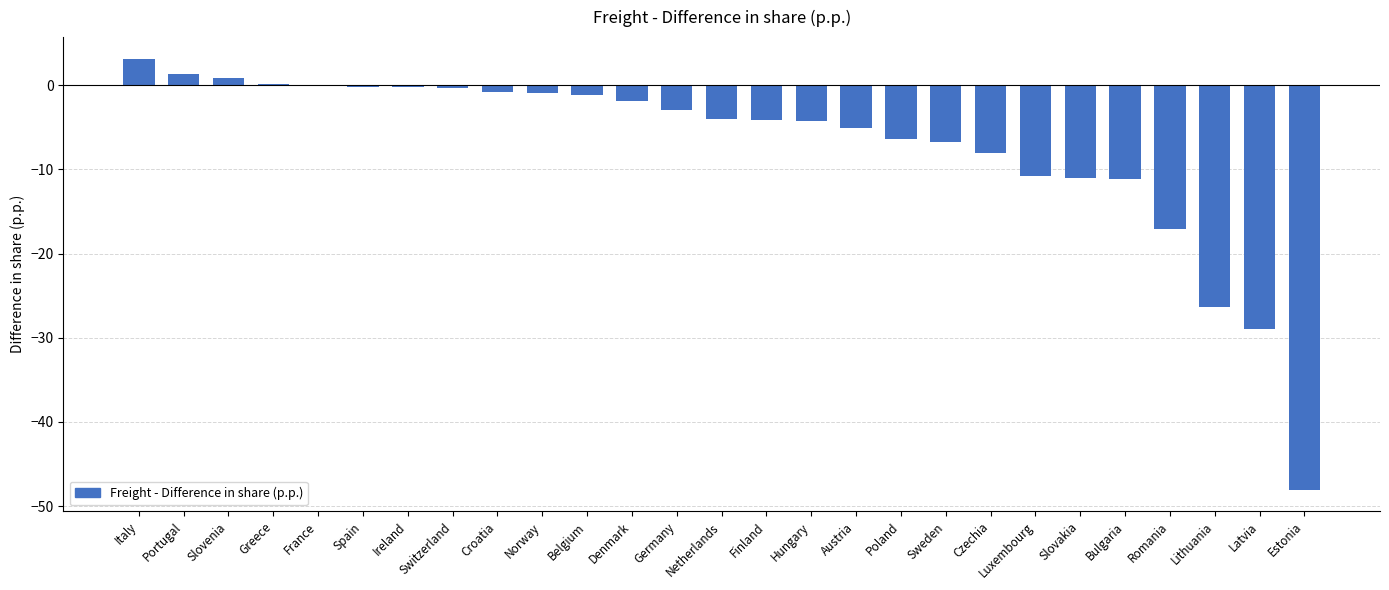

Count the number of categories in the chart.

27